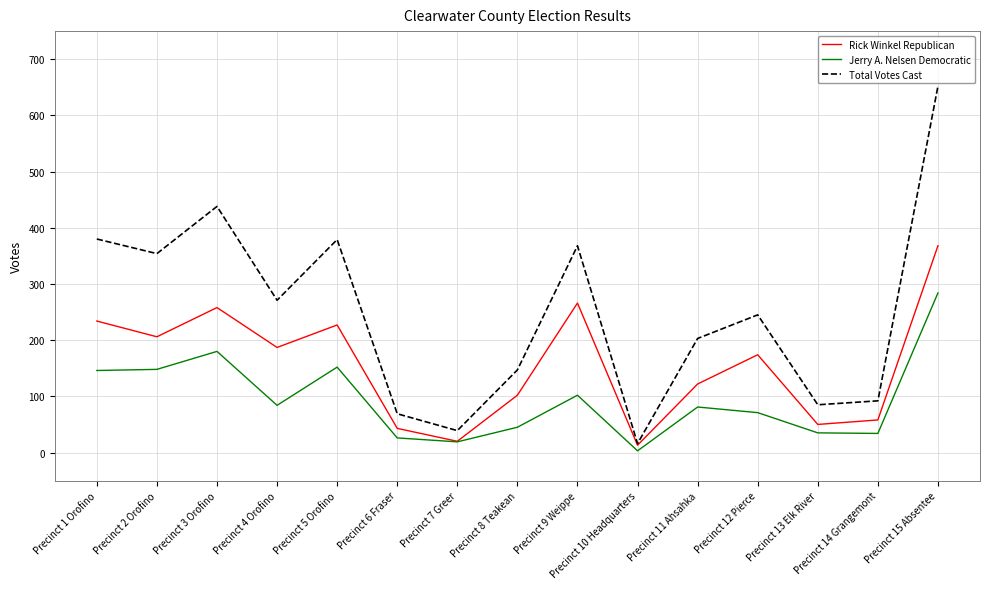

What are all the series names shown in the legend?

Rick Winkel Republican, Jerry A. Nelsen Democratic, Total Votes Cast